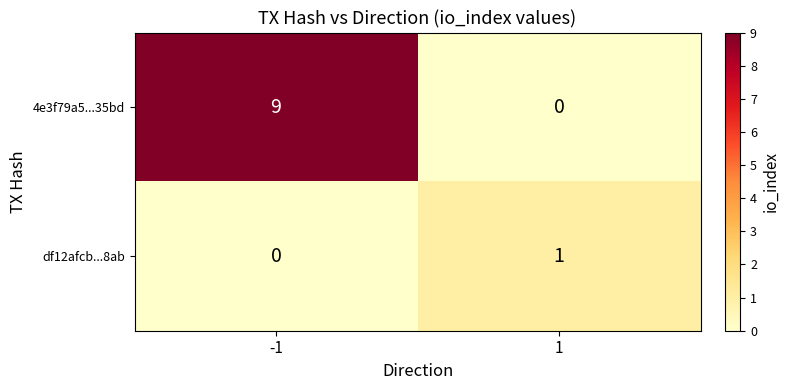

Is it true that df12afcb...8ab equals 1 at 1?

True